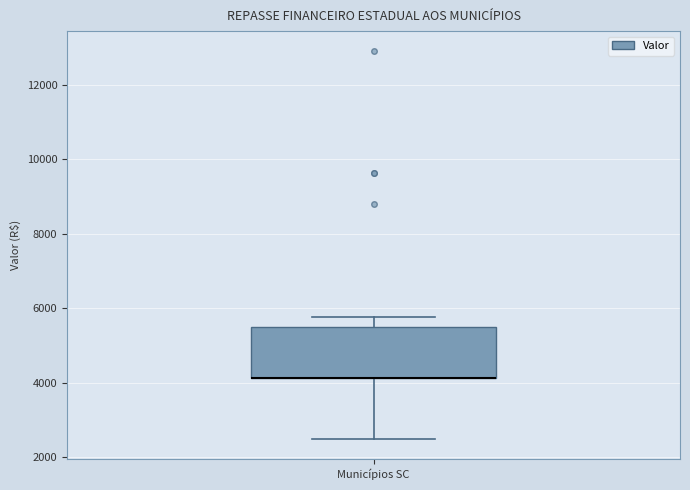

Read this box plot against the y-axis: the position of the median line, the range covered by the box, and the ends of both whiskers. The values are not printed on the chart, so give them approximately, as read against the axis.

median 4200 (drawn on the box's lower edge), box 4200 to 5600, whiskers 2400 to 5800